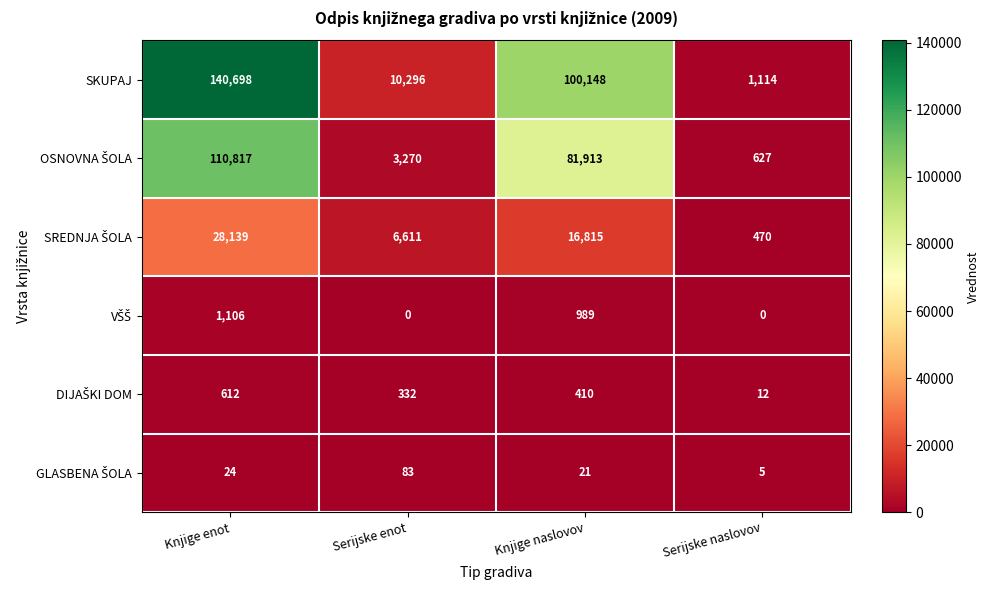

Between Serijske enot and Knjige naslovov, which series saw the biggest shift?

SKUPAJ